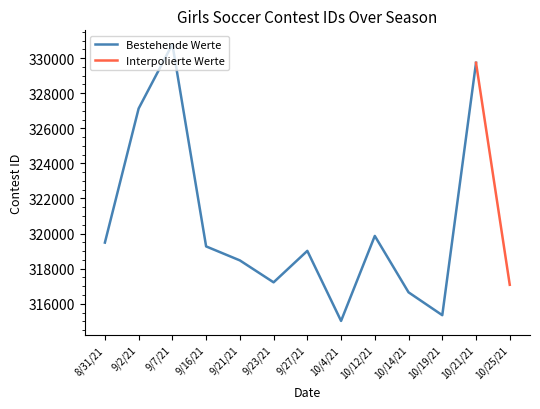

What is the label of the 3rd point from the right?

10/19/21